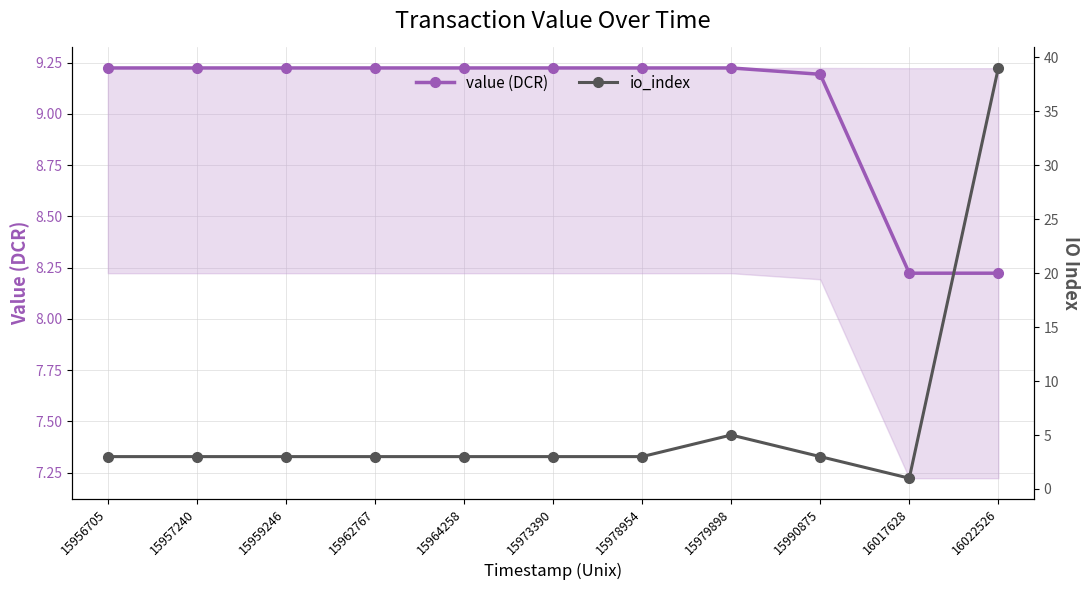

How many values in the value (DCR) series are below 9?

2